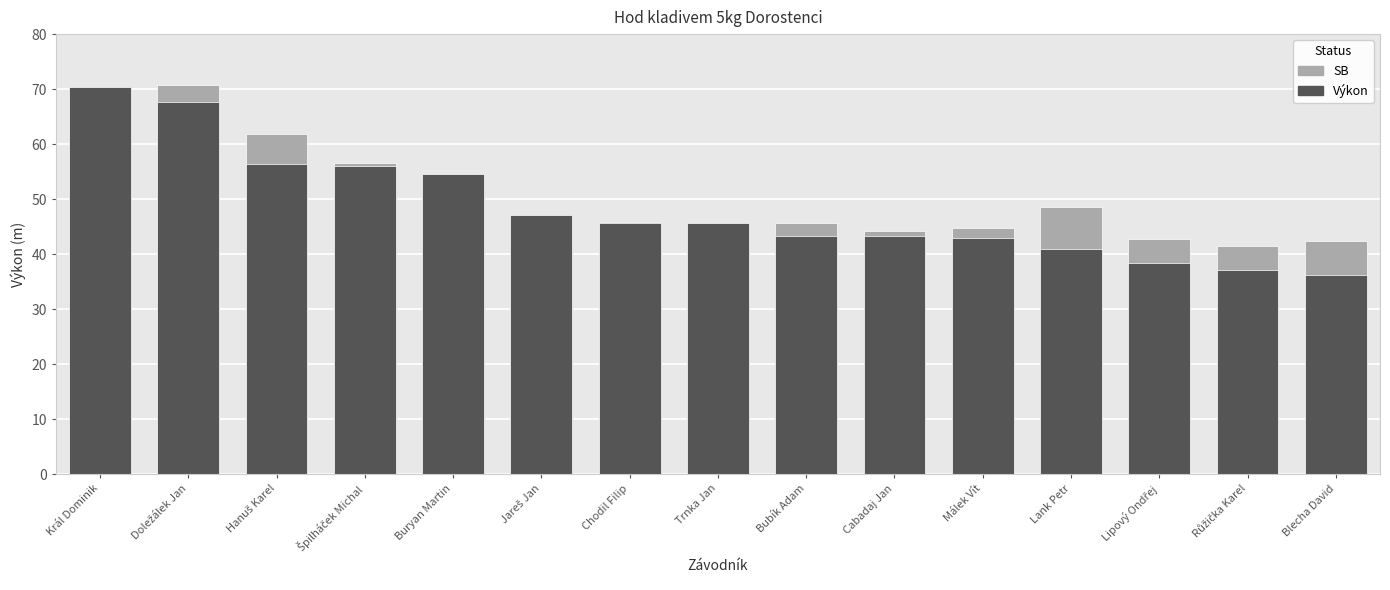

What are all the series names shown in the legend?

SB, Výkon